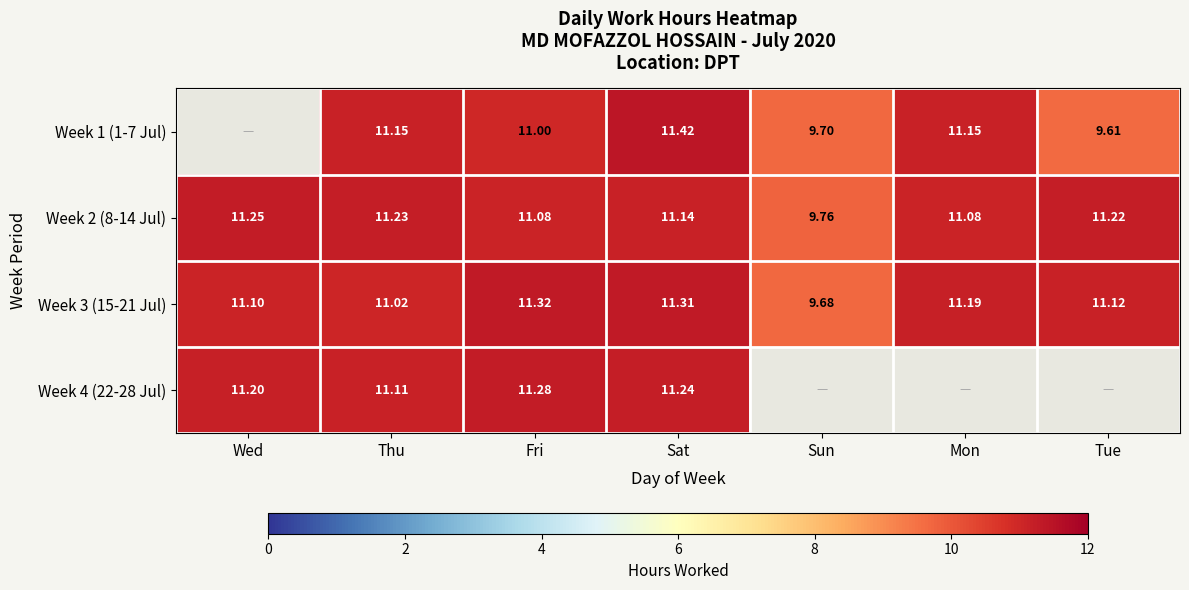

How many values in the Week 3 (15-21 Jul) series are below 11?

1